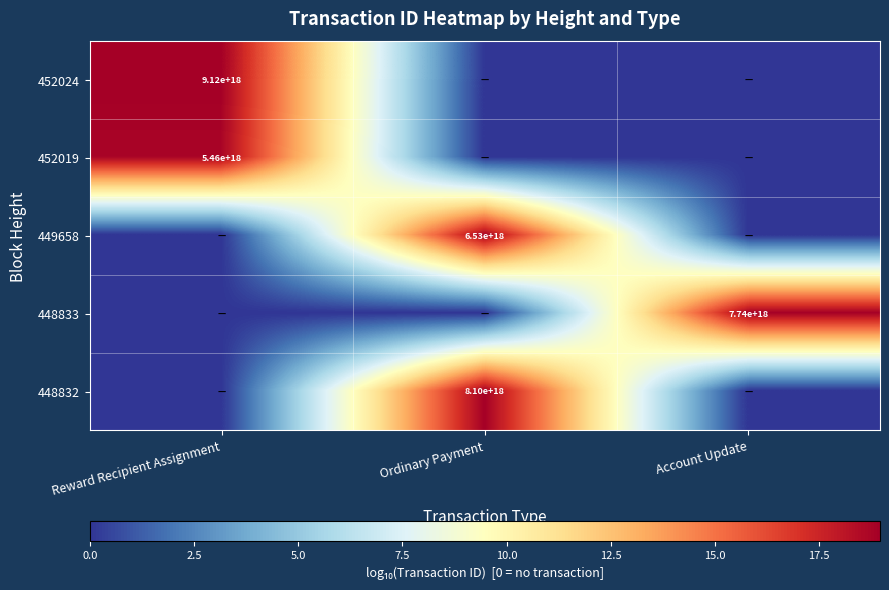

Is it true that 452024 equals 9120000000000000000 at Reward Recipient Assignment?

True